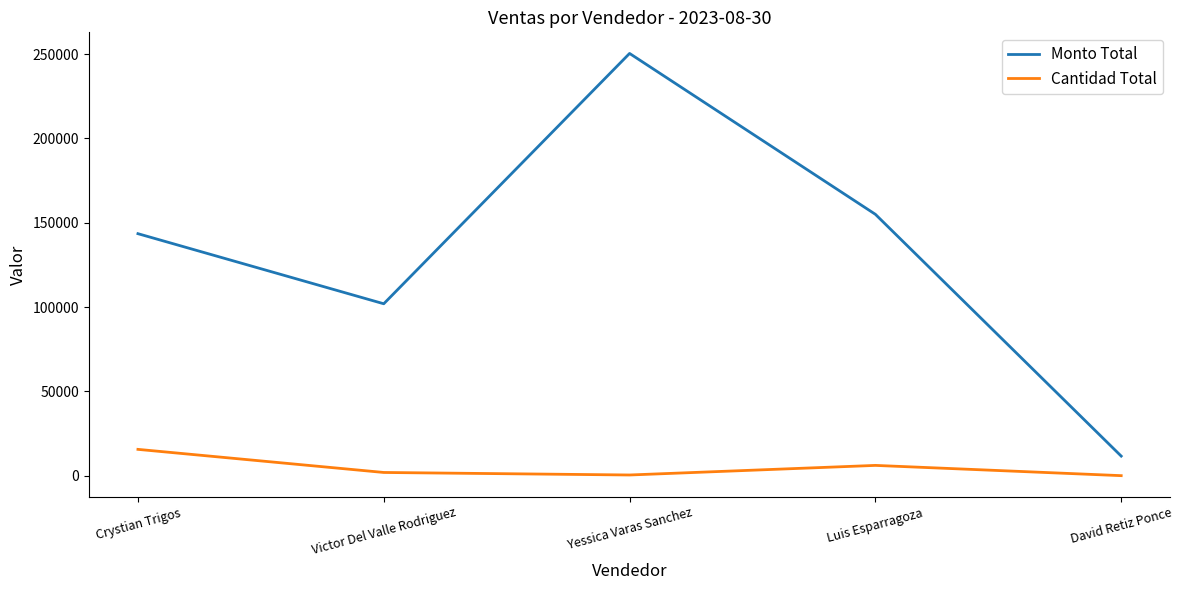

Rank the series by their maximum value, from lowest to highest.

Cantidad Total, Monto Total